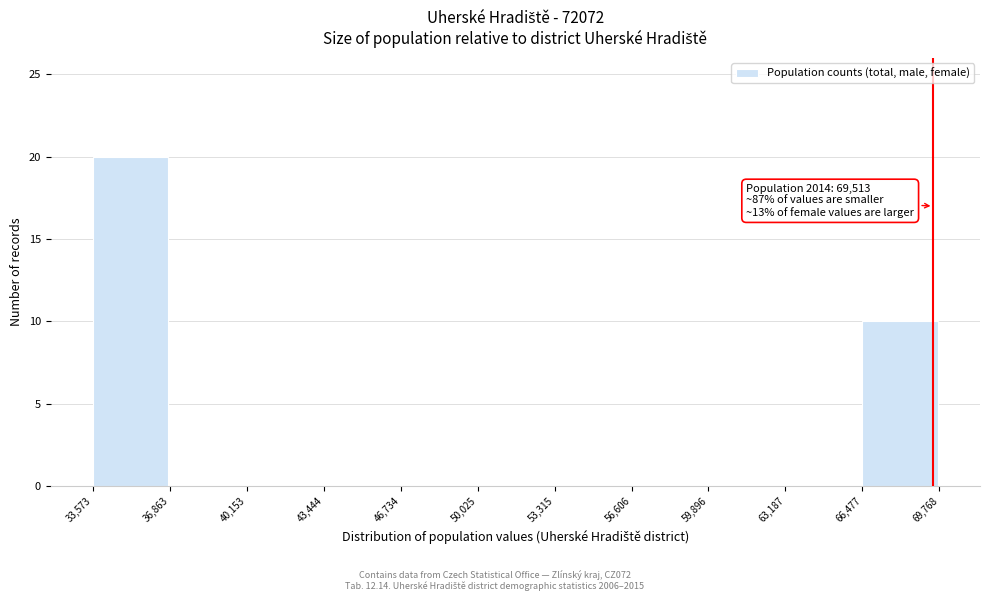

Which range on the x-axis has the tallest bar?

33,573 to 36,863